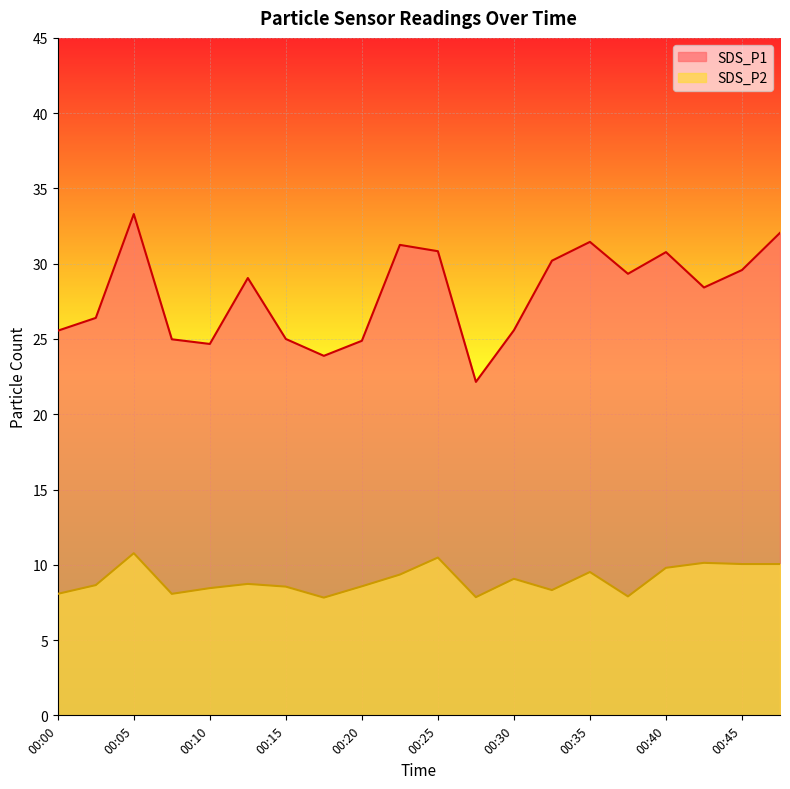

The SDS_P1 series shows 32.0 at 00:47. True or false?

True